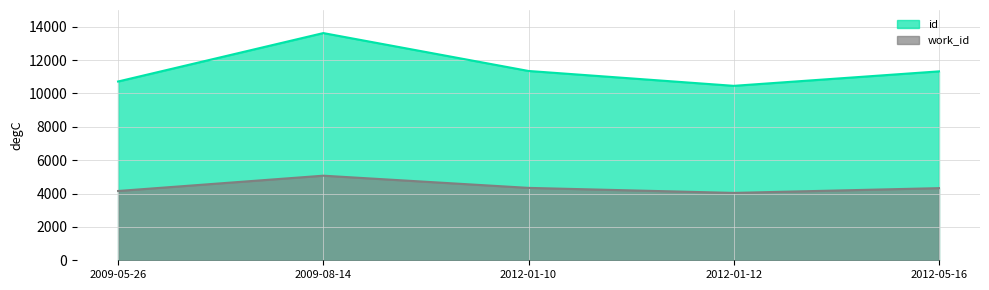

What are all the series names shown in the legend?

id, work_id